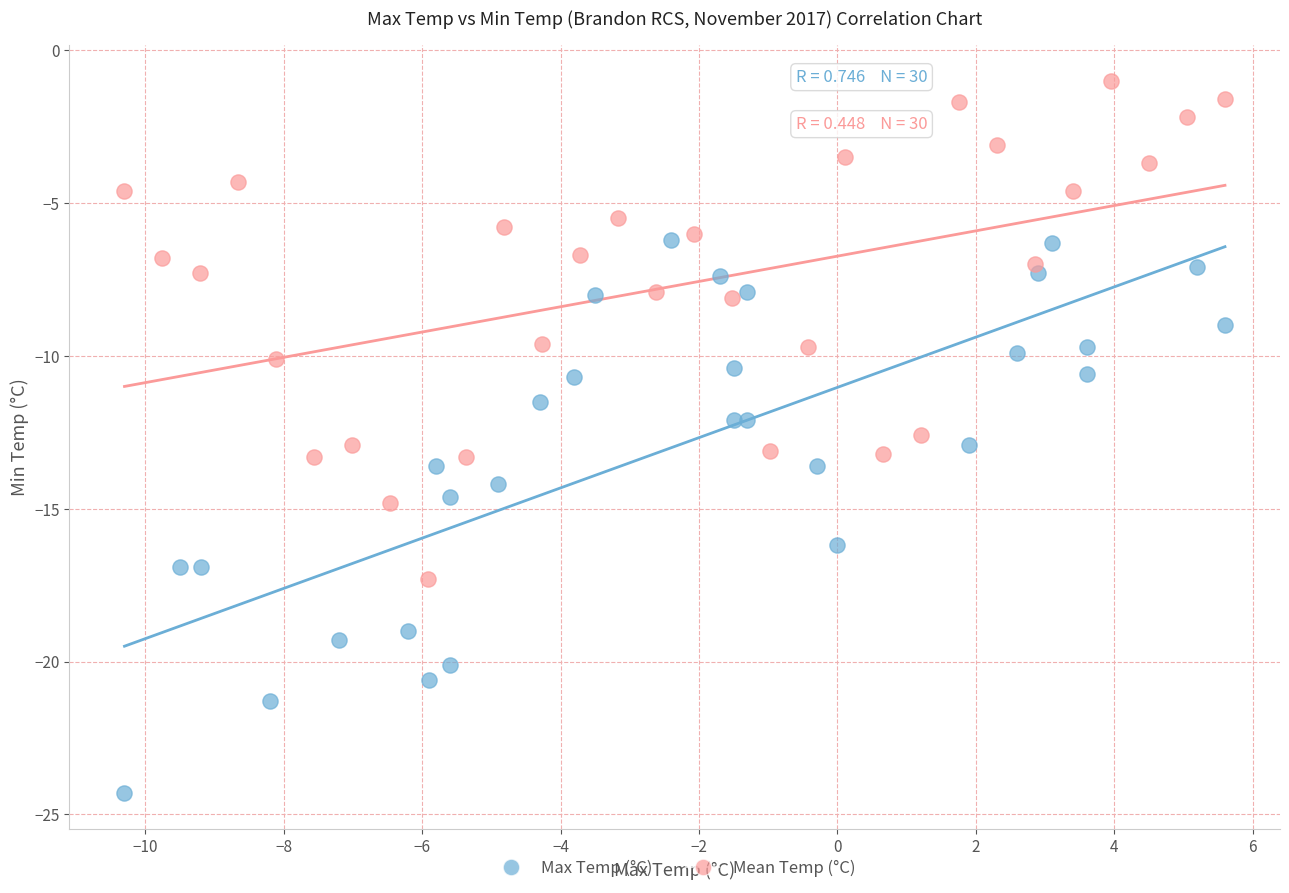

What are all the series names shown in the legend?

Max Temp (°C), Mean Temp (°C)